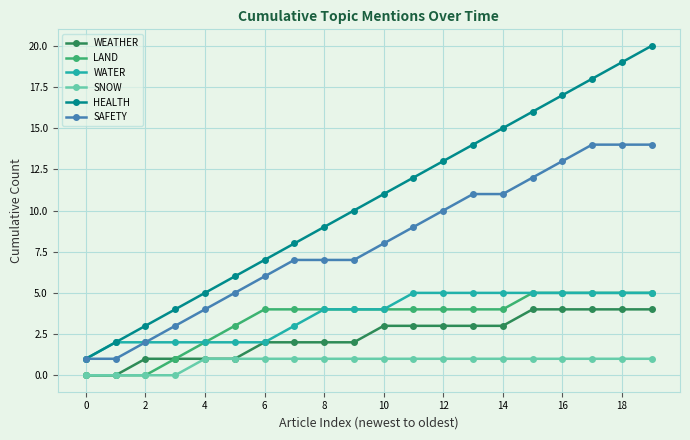

Which series has the largest range (max minus min)?

HEALTH